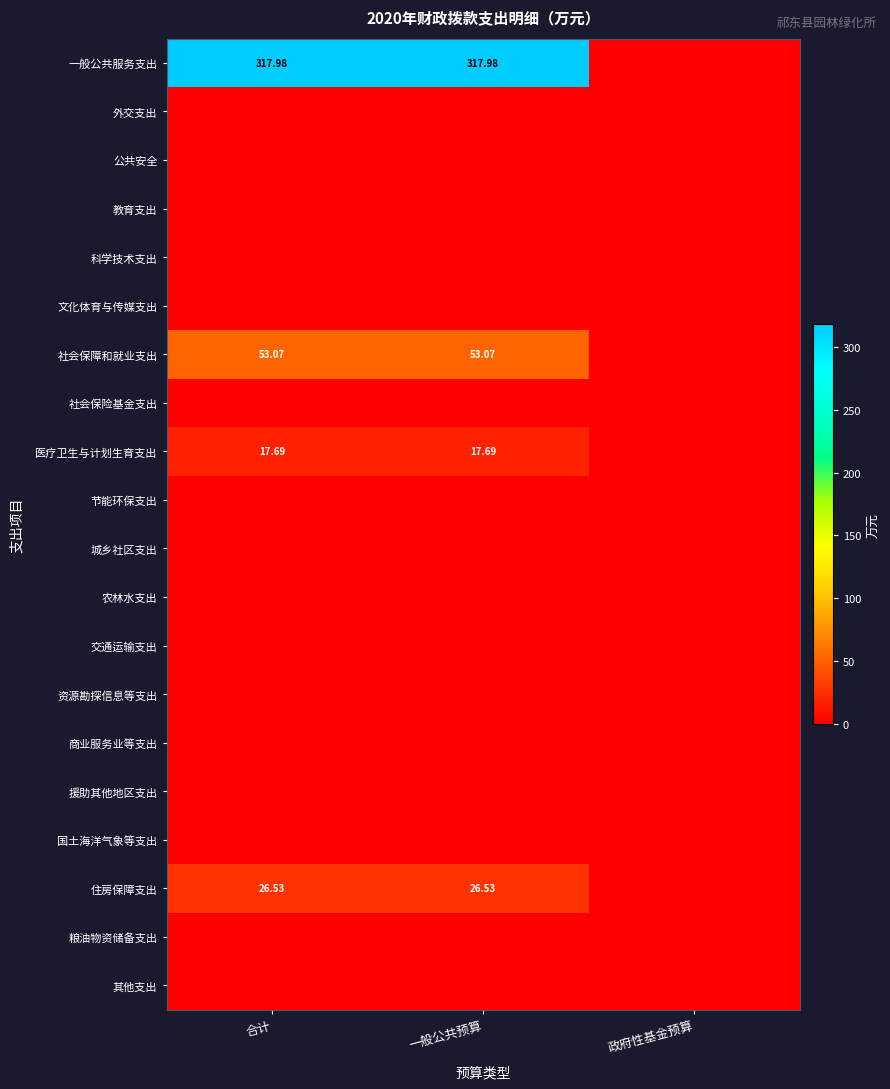

The value of 社会保险基金支出 at 一般公共预算 is 0.0. True or false?

True